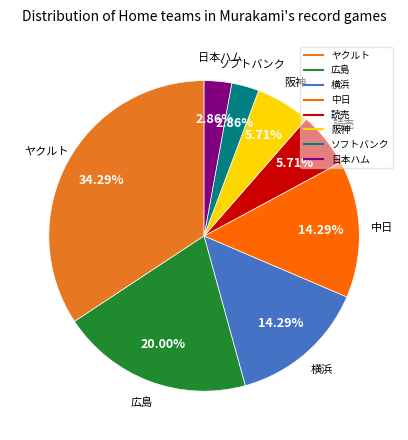

What percentage is the ヤクルト slice, to the nearest percent?

34%